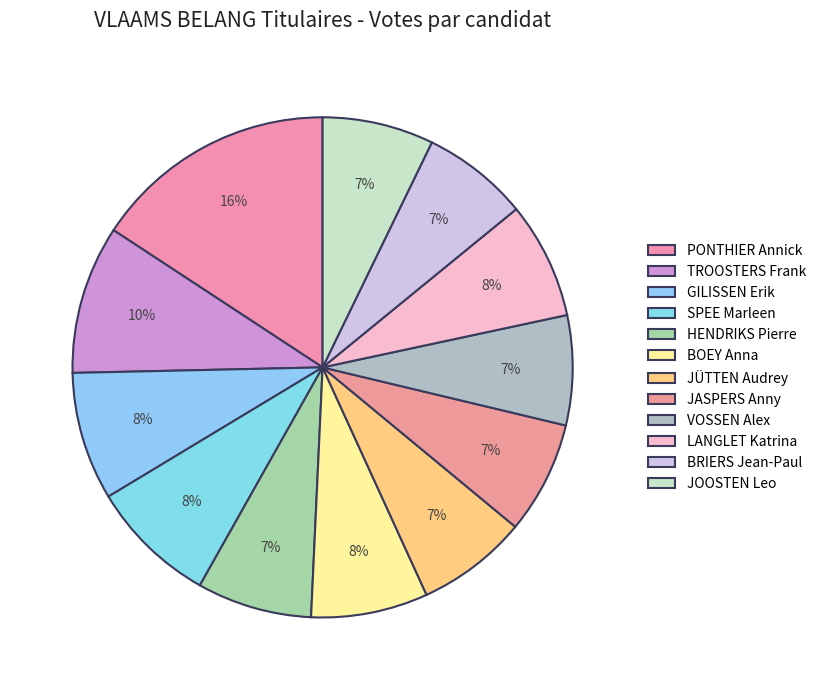

What is the change in value from HENDRIKS Pierre to BOEY Anna?

+9